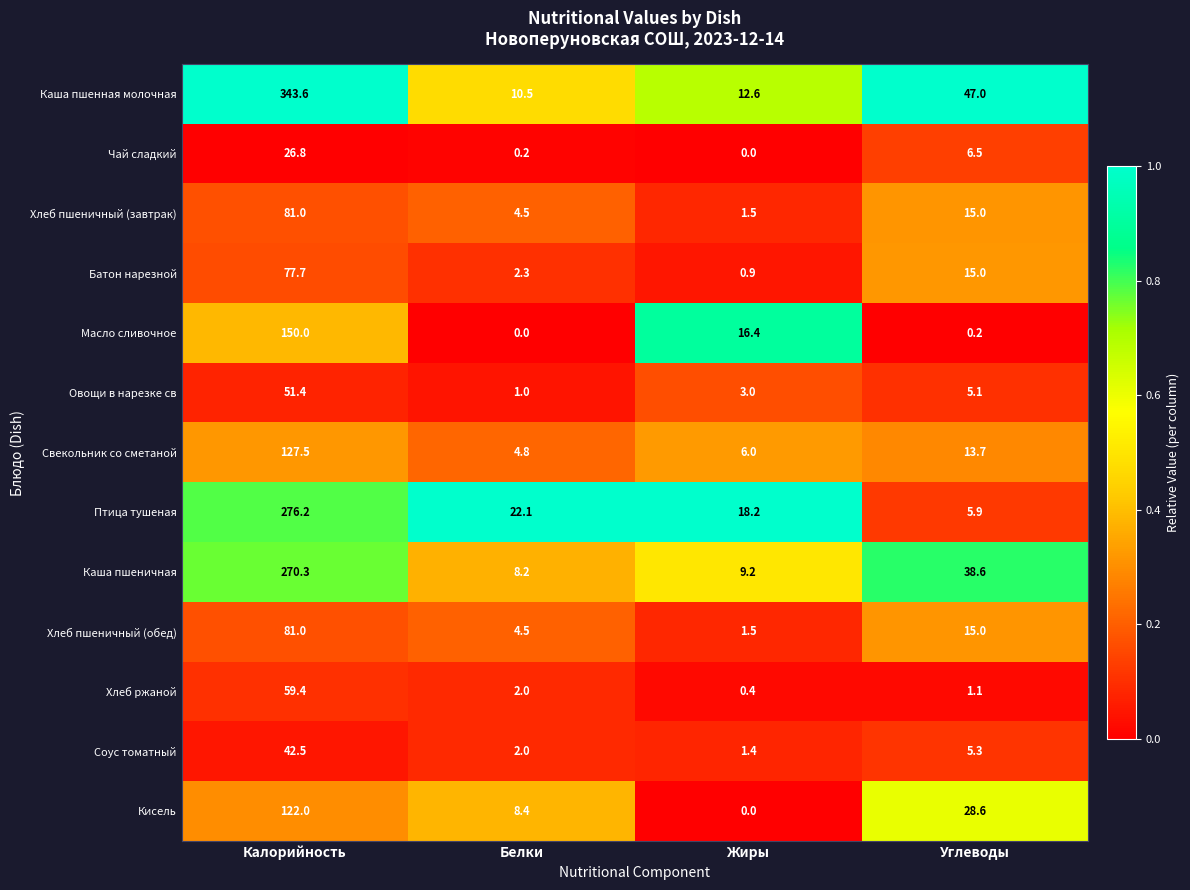

Which series has the widest spread of values?

Каша пшенная молочная